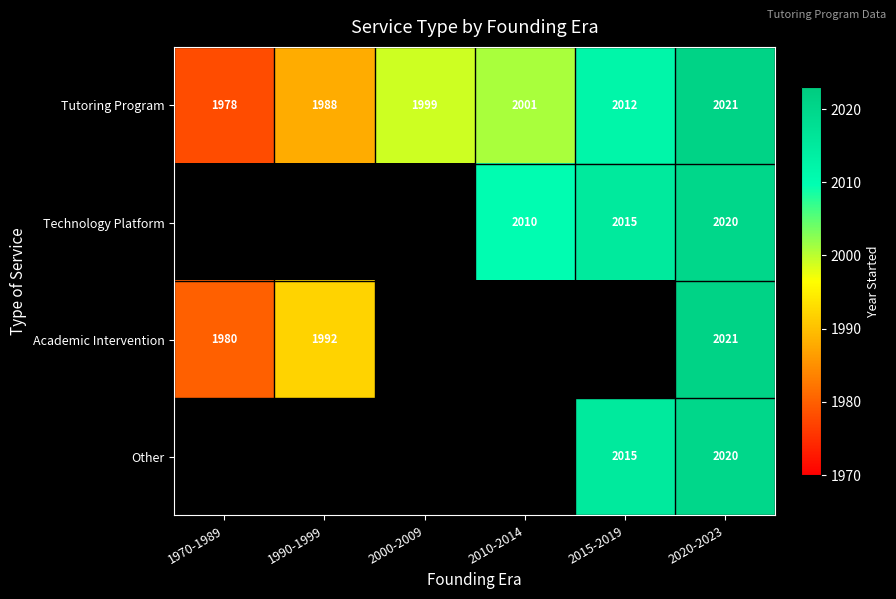

The value of Tutoring Program at 2015-2019 is 3318. True or false?

False